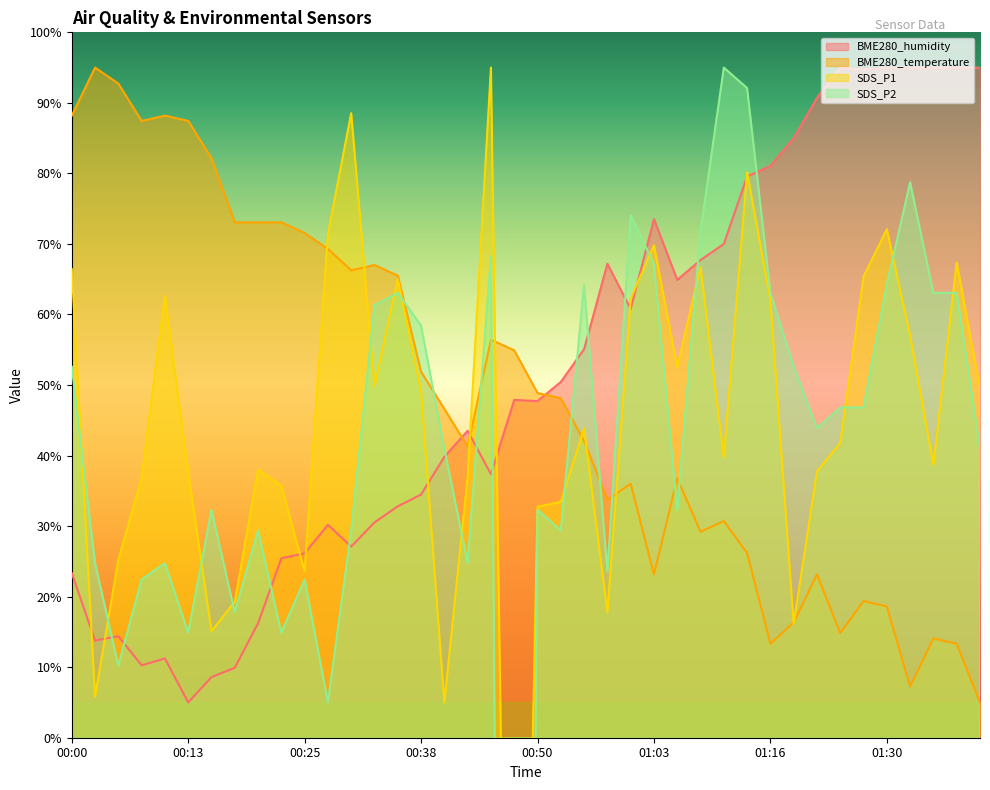

What position from the right is 01:16?

10